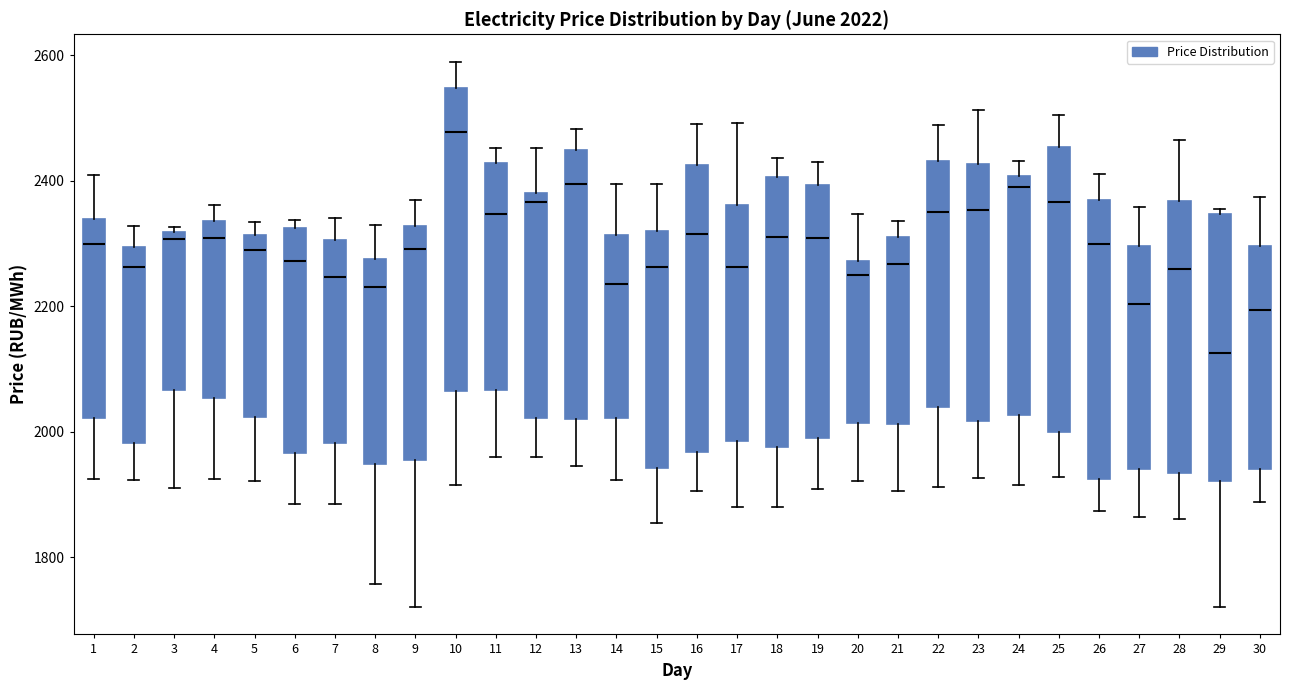

Which box is the tallest, from its lower edge to its upper edge?

10